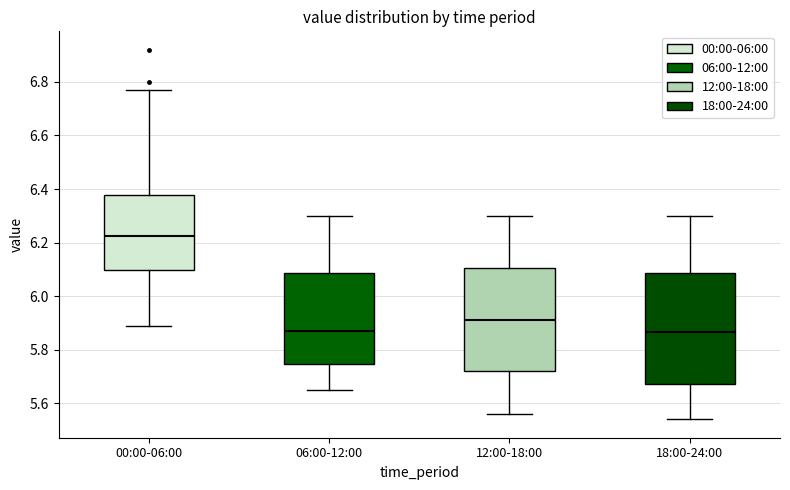

Which box has the highest median line?

00:00-06:00